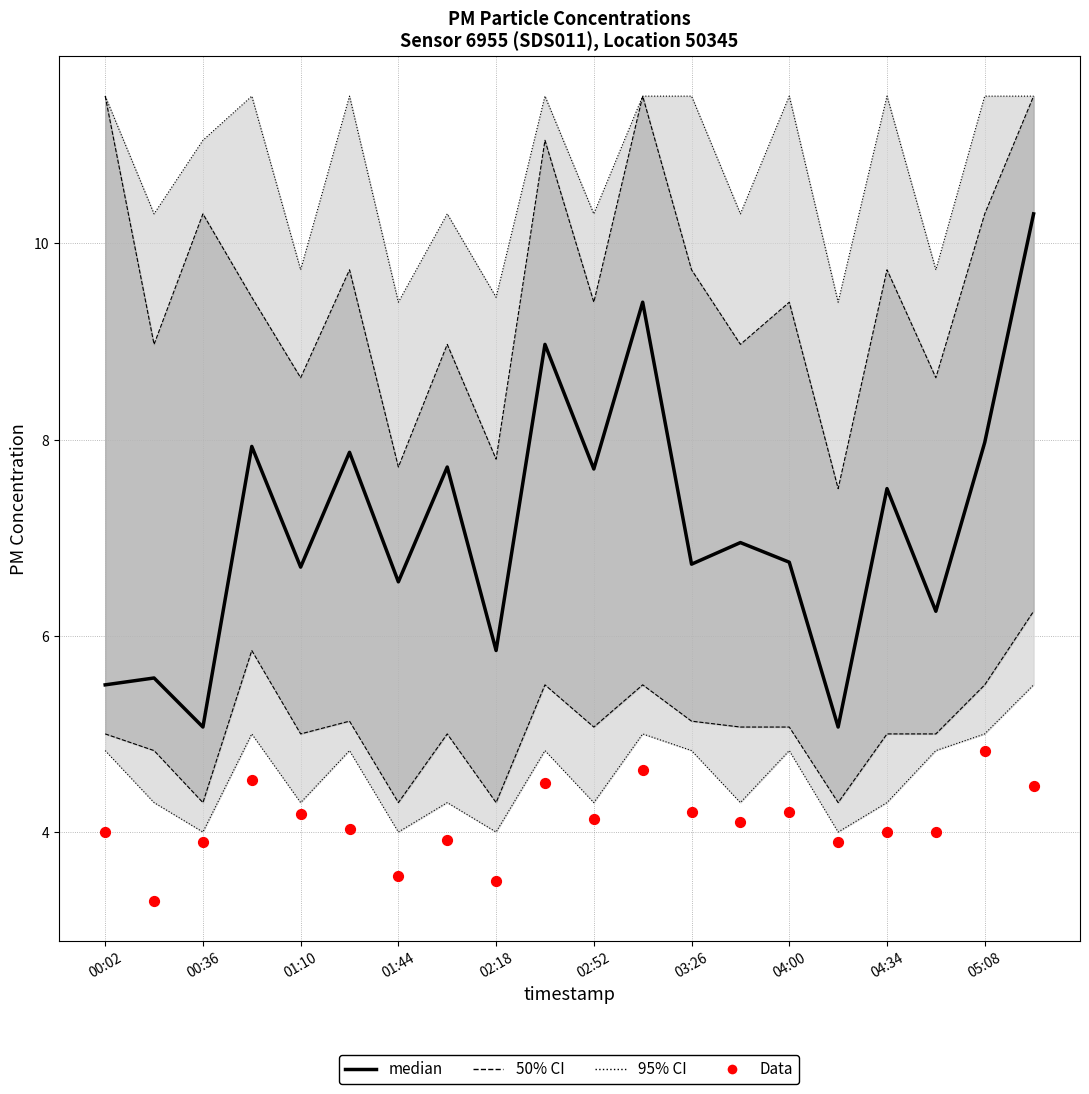

Which series has the widest spread of Y values?

median